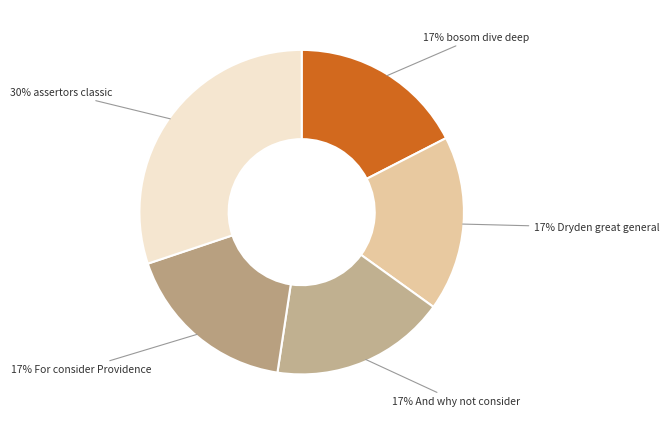

Which slice is the smallest?

bosom dive deep